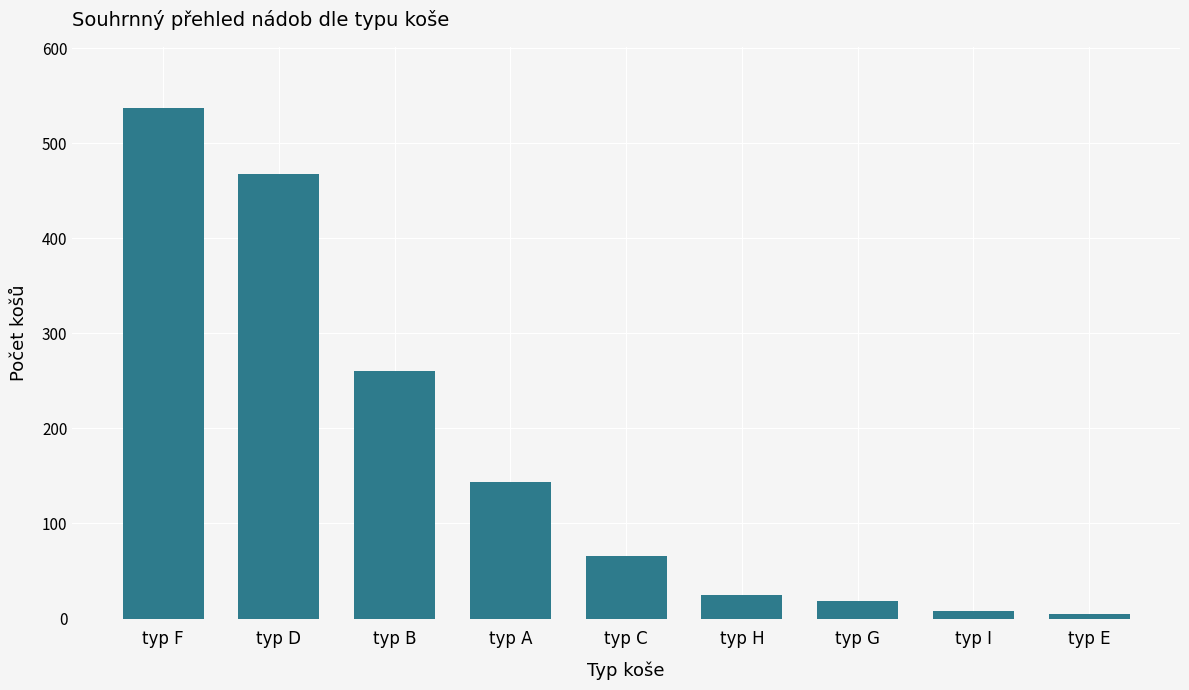

Which label corresponds to the largest value in the chart?

typ F